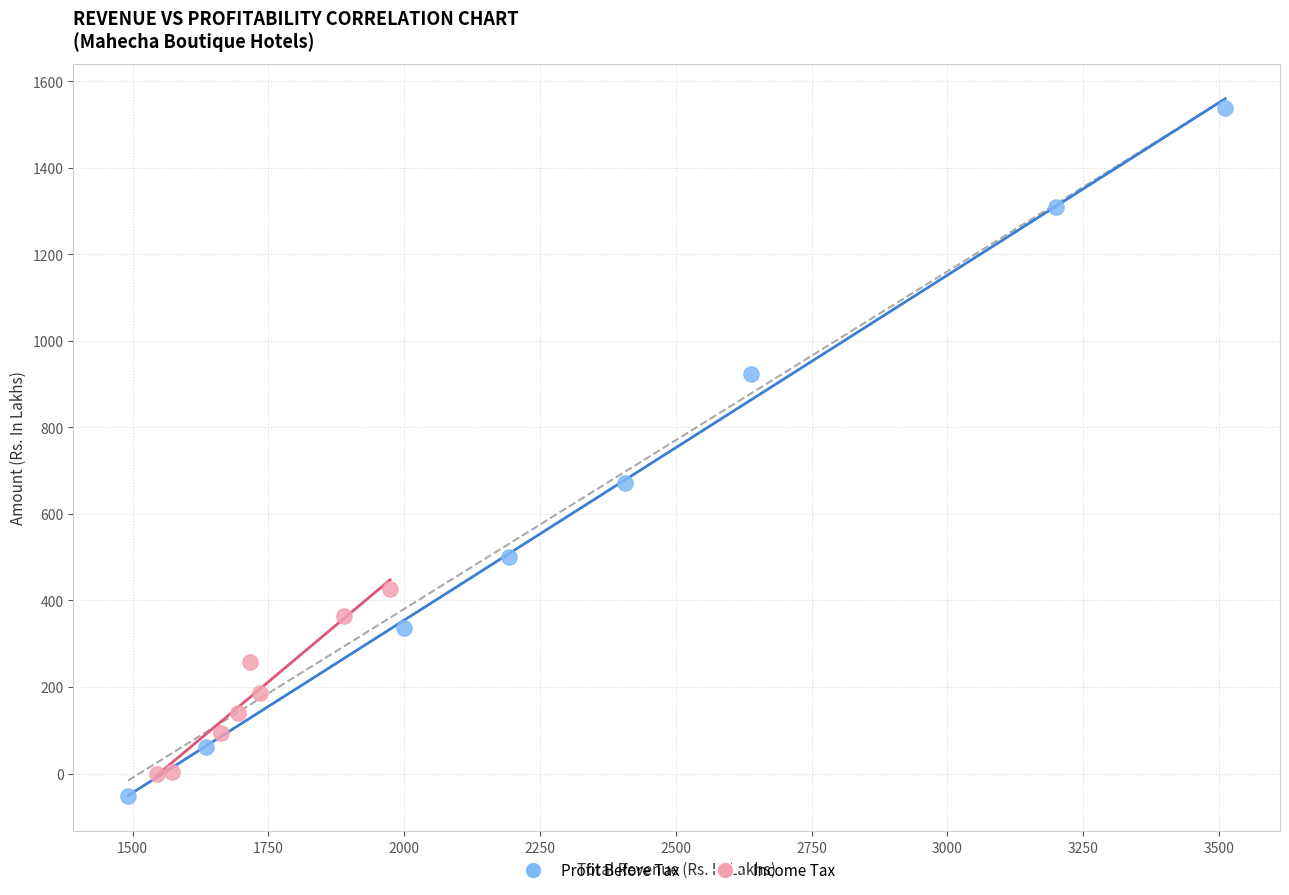

Which series has the largest Y range (max minus min)?

Profit Before Tax